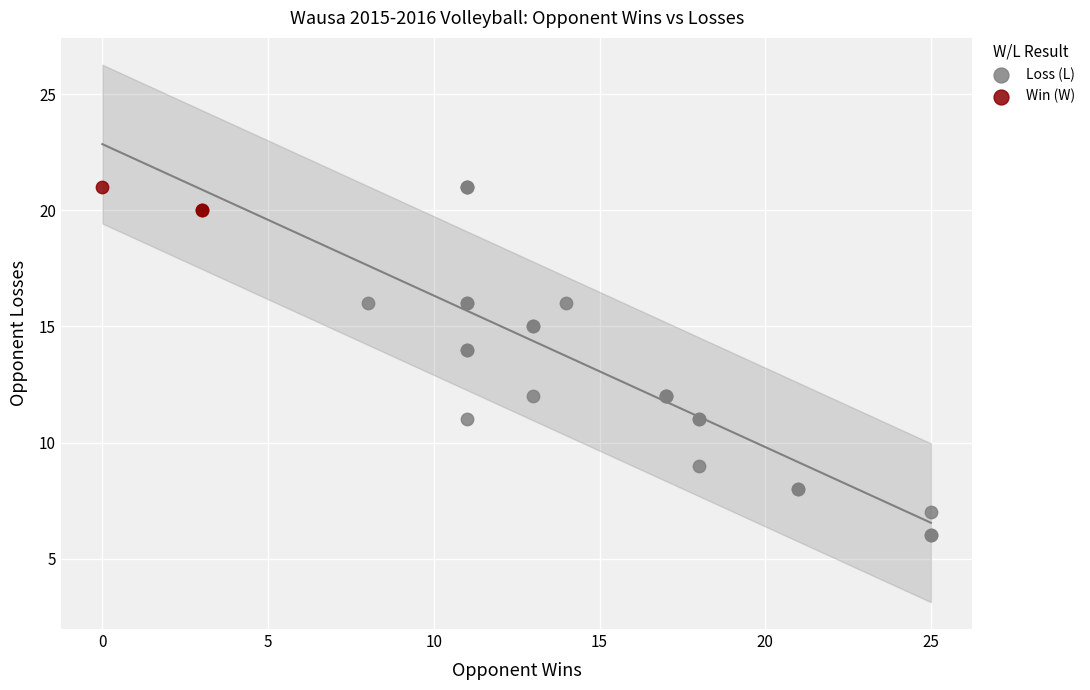

Which series reaches the minimum Y coordinate?

Loss (L)